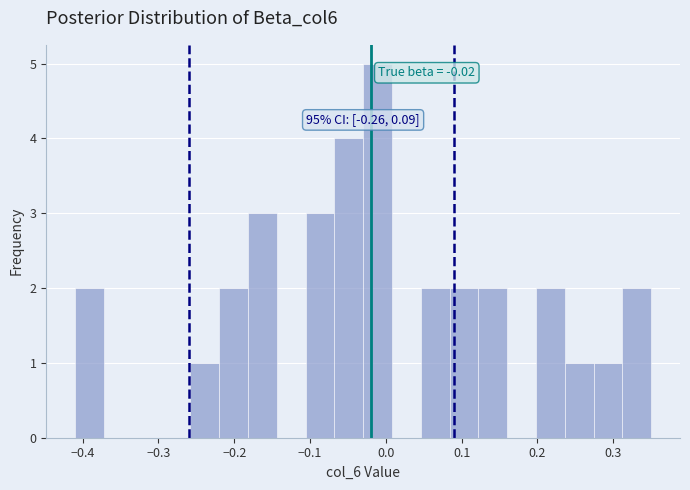

Read against the x-axis, roughly where is the centre of the tallest bar?

-0.01